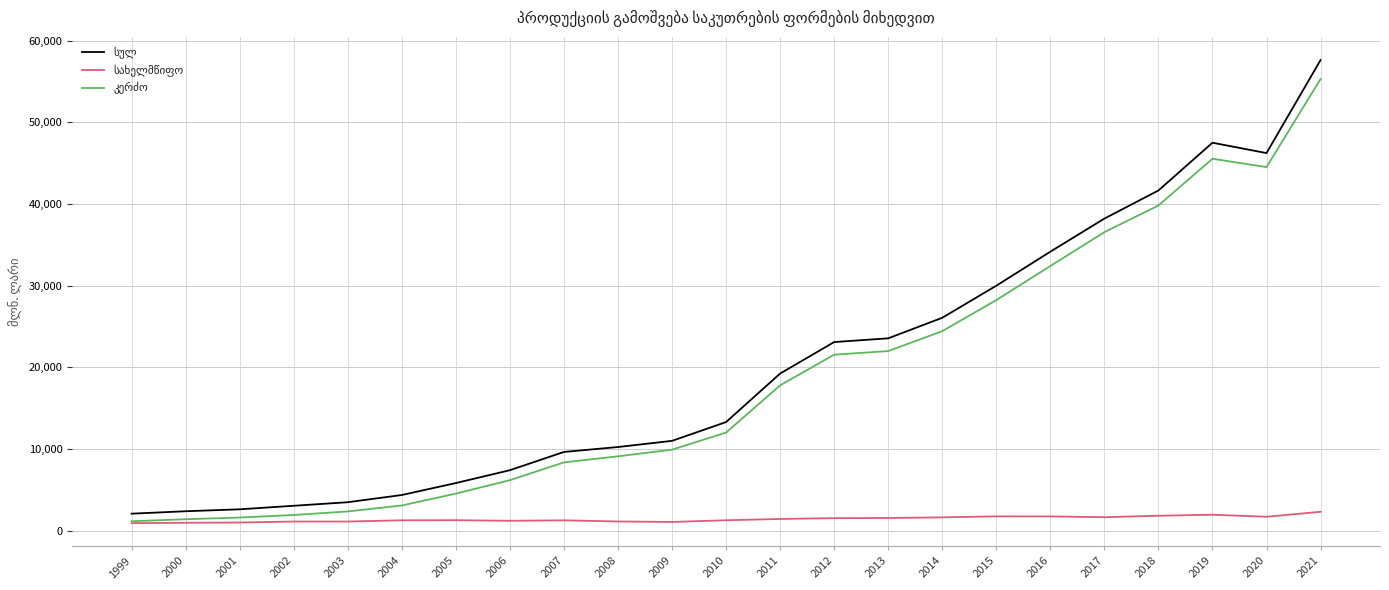

At which category is the sum across all series the highest?

2021